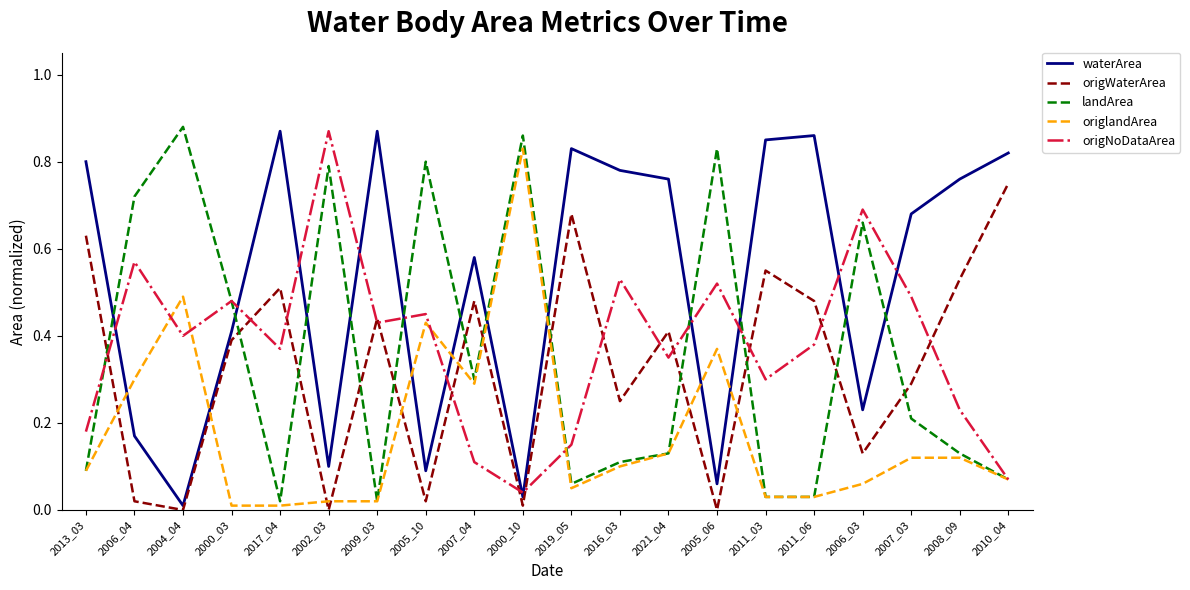

The value of origlandArea at 2006_03 is 0.1. True or false?

True